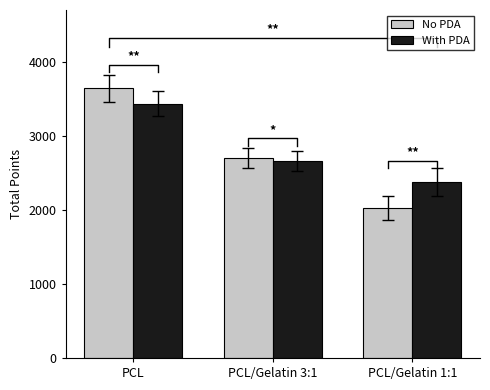

At which label does No PDA reach its peak?

PCL